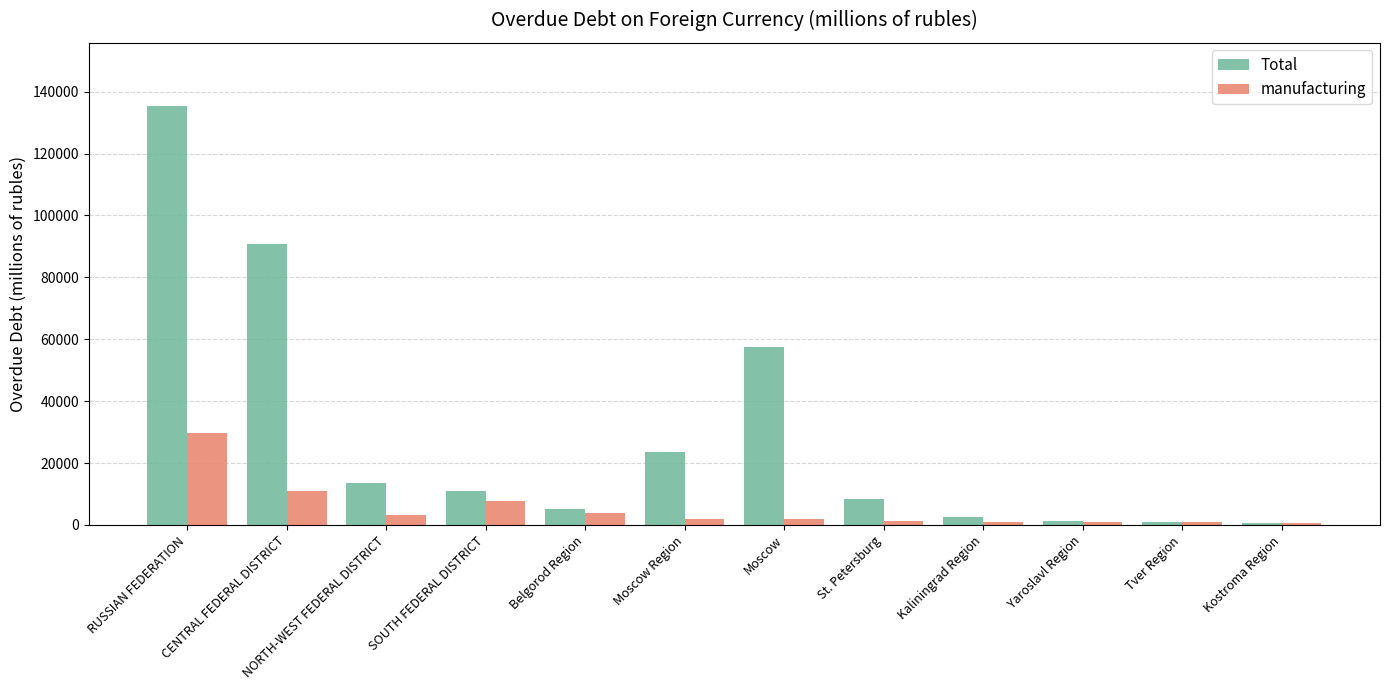

The Total series shows 696 at Kostroma Region. True or false?

True